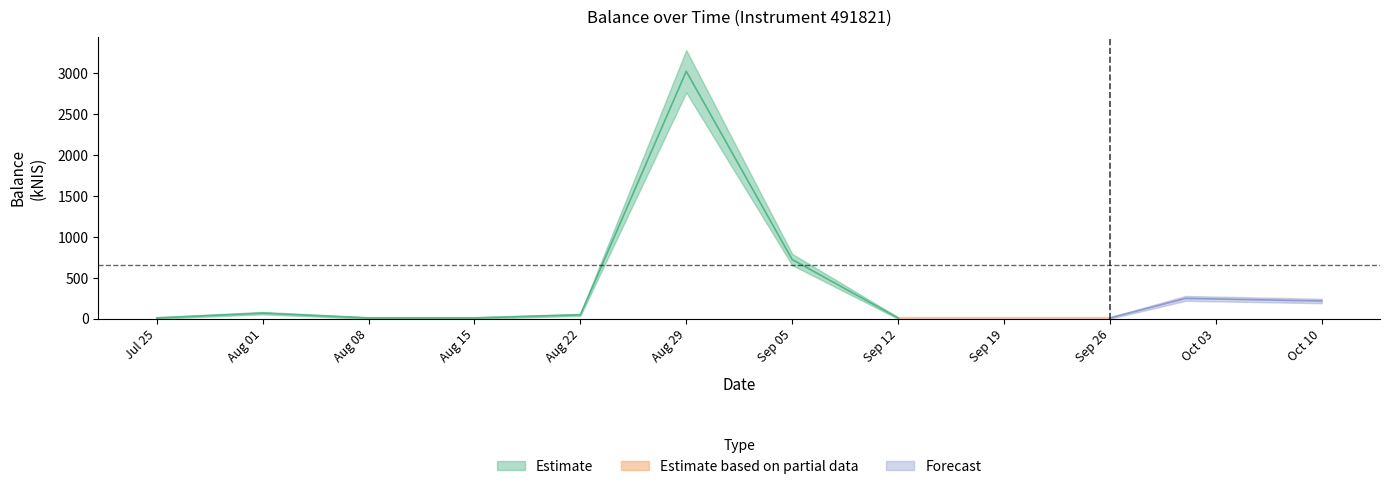

At which category does the data reach its first local peak?

2024-08-01